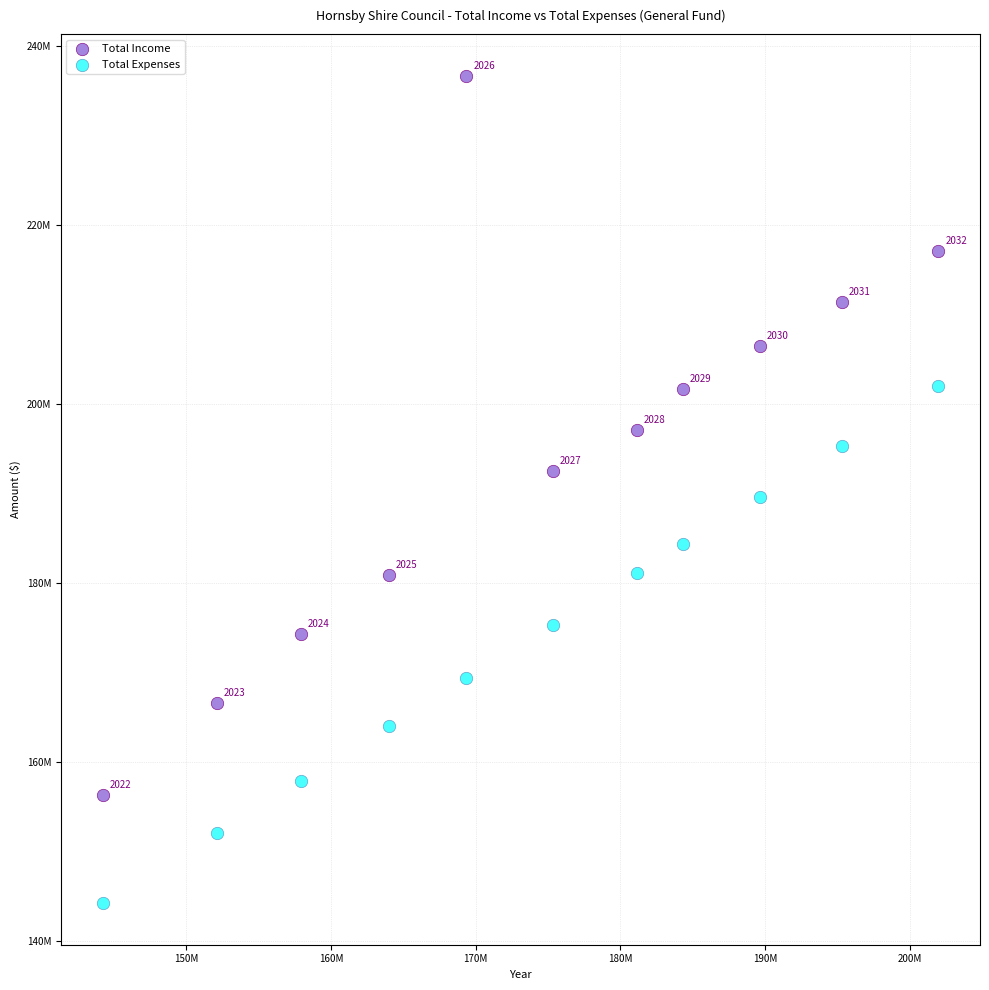

What are all the series names shown in the legend?

Total Income, Total Expenses